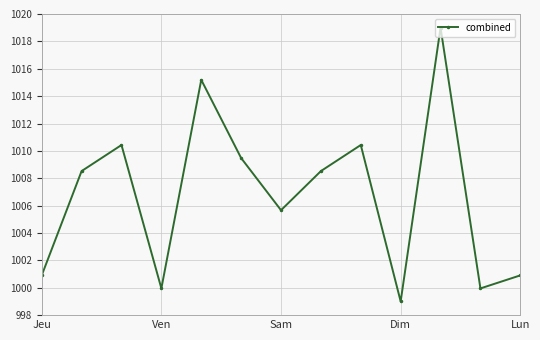

What is the sum of all values?

13088.0